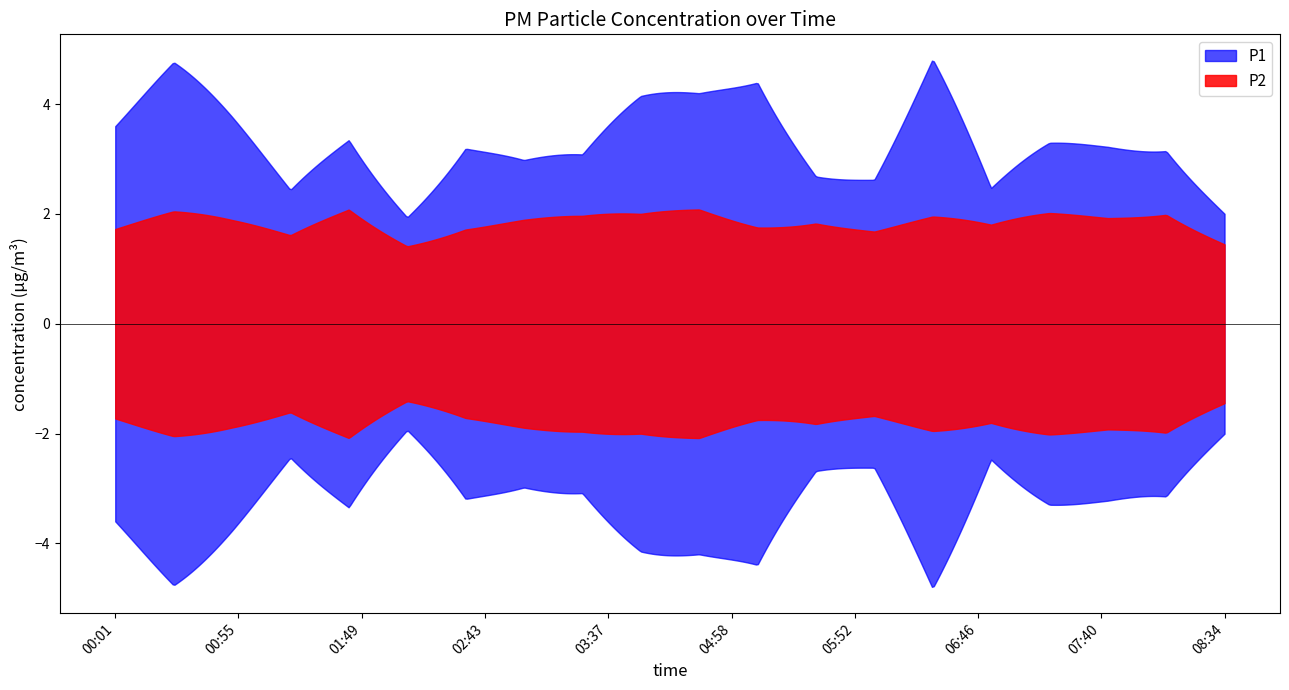

What are all the series names shown in the legend?

P1, P2